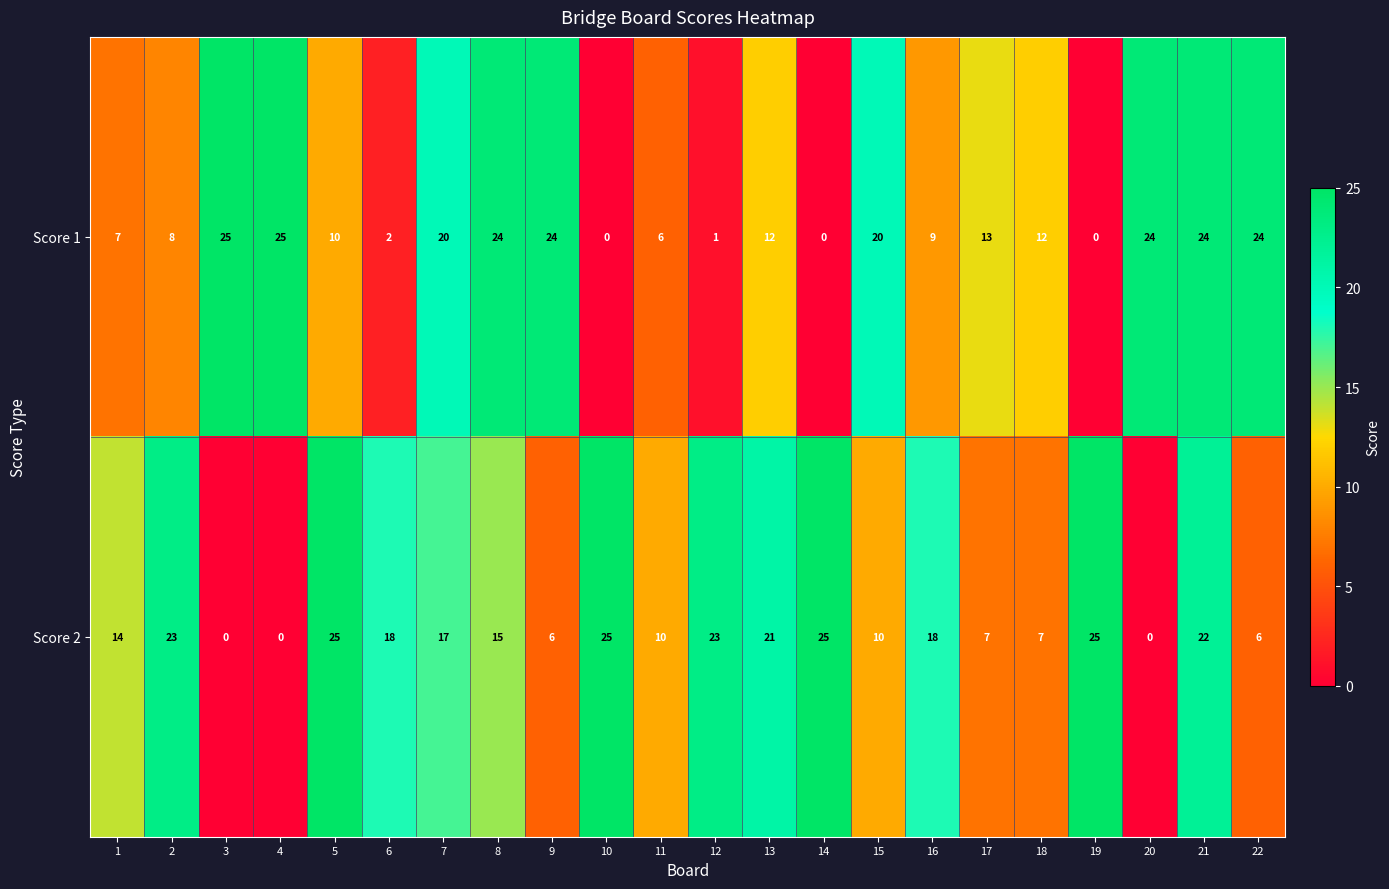

At 2, list the series in order from smallest to largest.

Score 1, Score 2